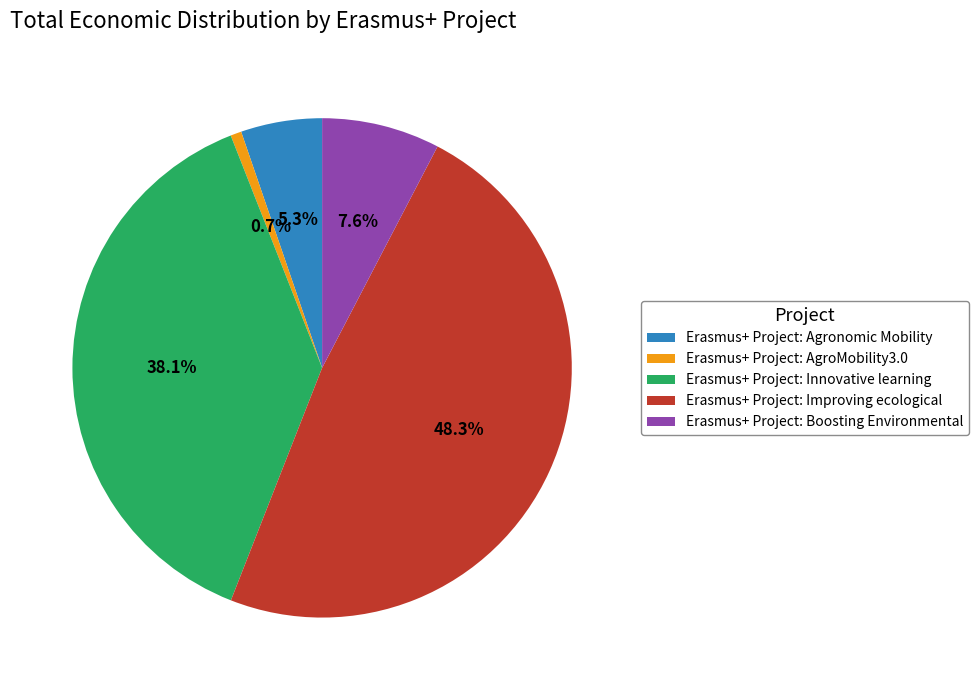

Is there any slice that represents more than half of the pie?

No